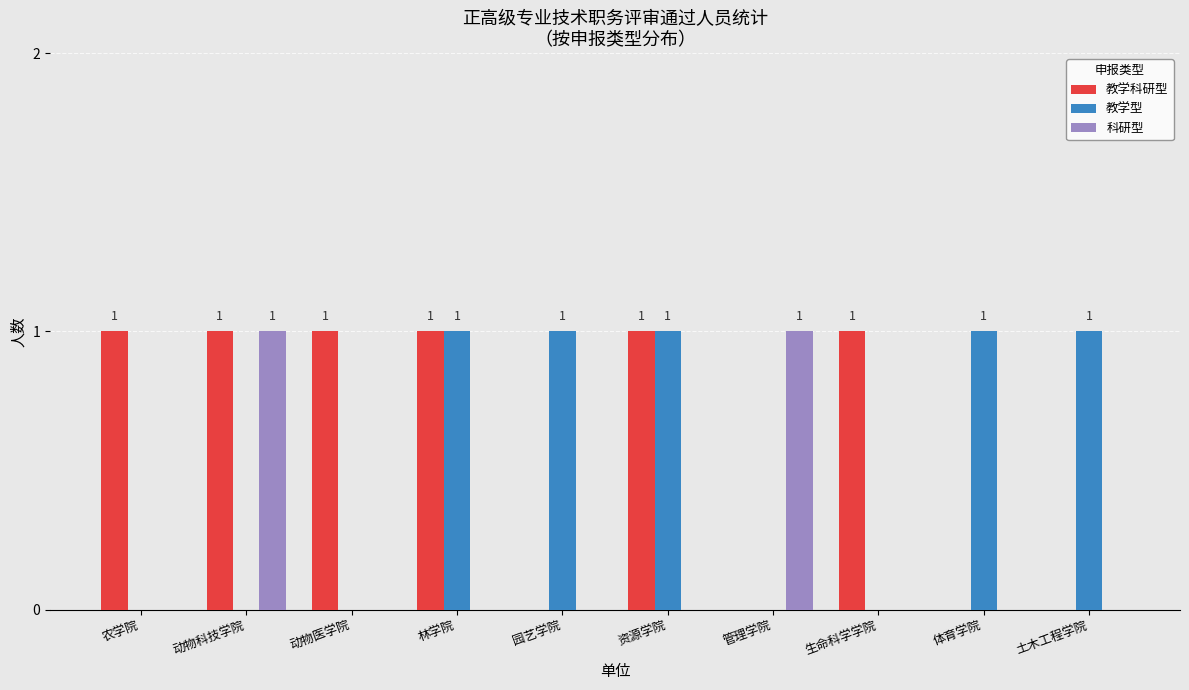

What are all the series names shown in the legend?

教学科研型, 教学型, 科研型